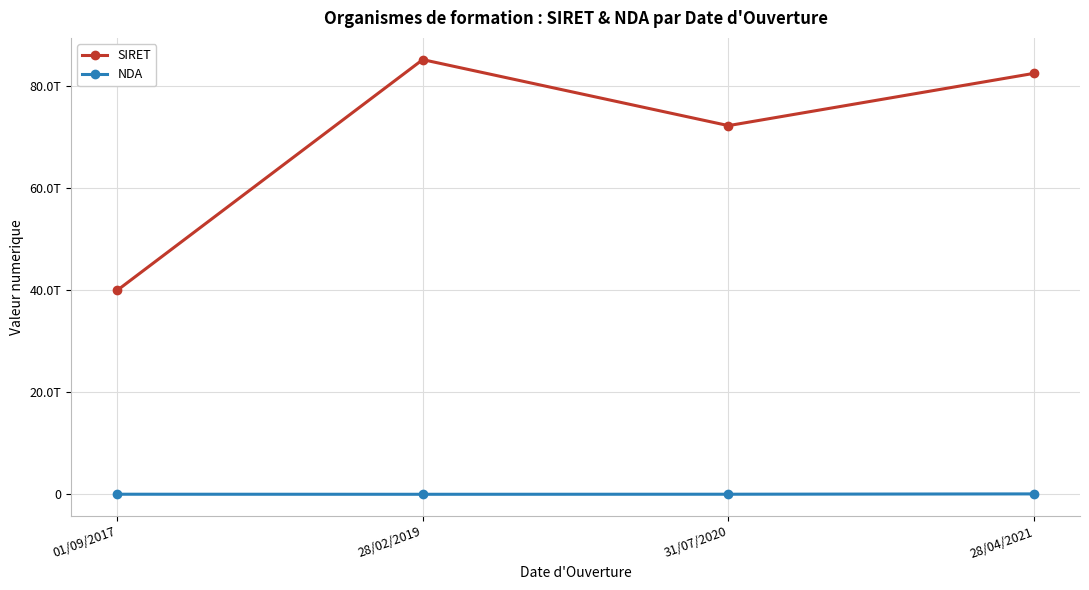

In SIRET, how many points are lower than both neighbors (excluding endpoints)?

1